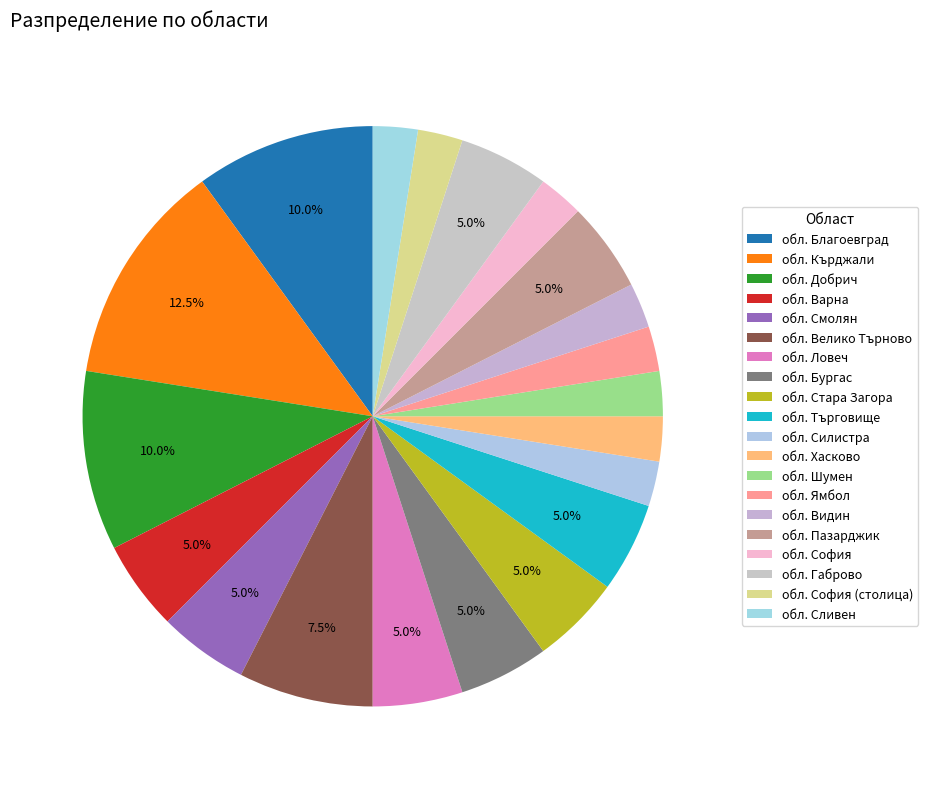

Is it true that обл. Кърджали is 4% of the pie?

False